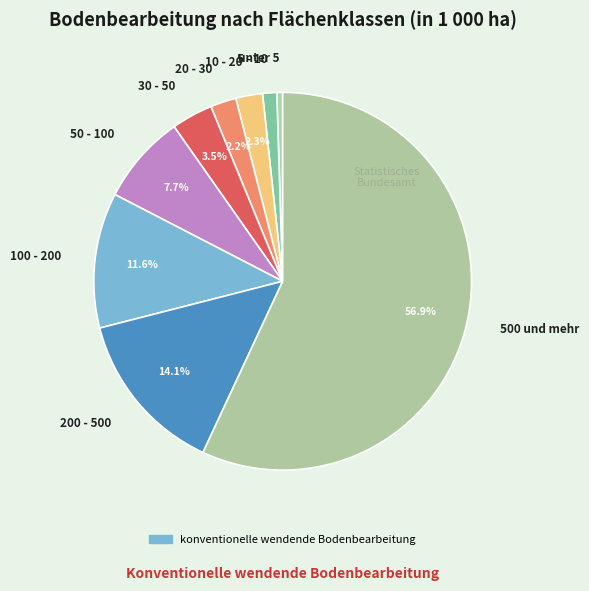

Which slice is the largest?

500 und mehr